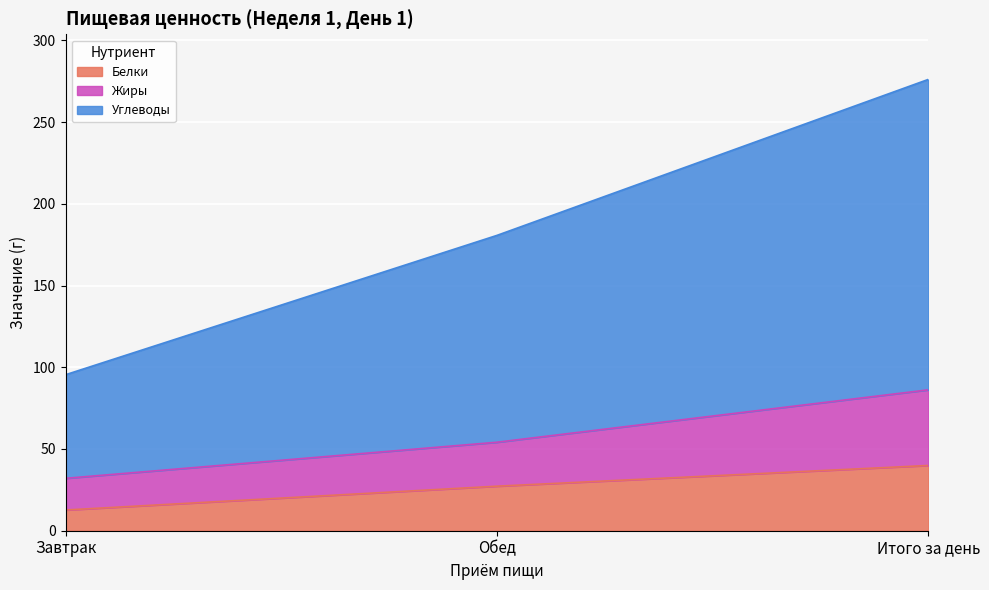

What position from the right is Завтрак?

3